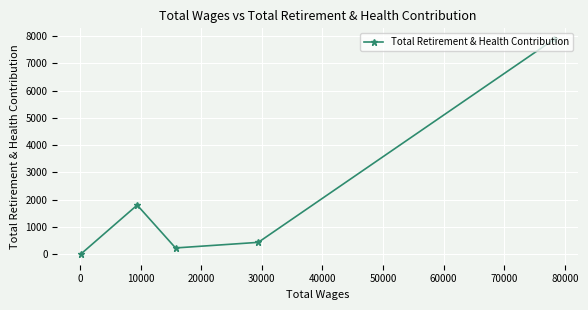

What is the difference between the maximum and minimum values?

7873